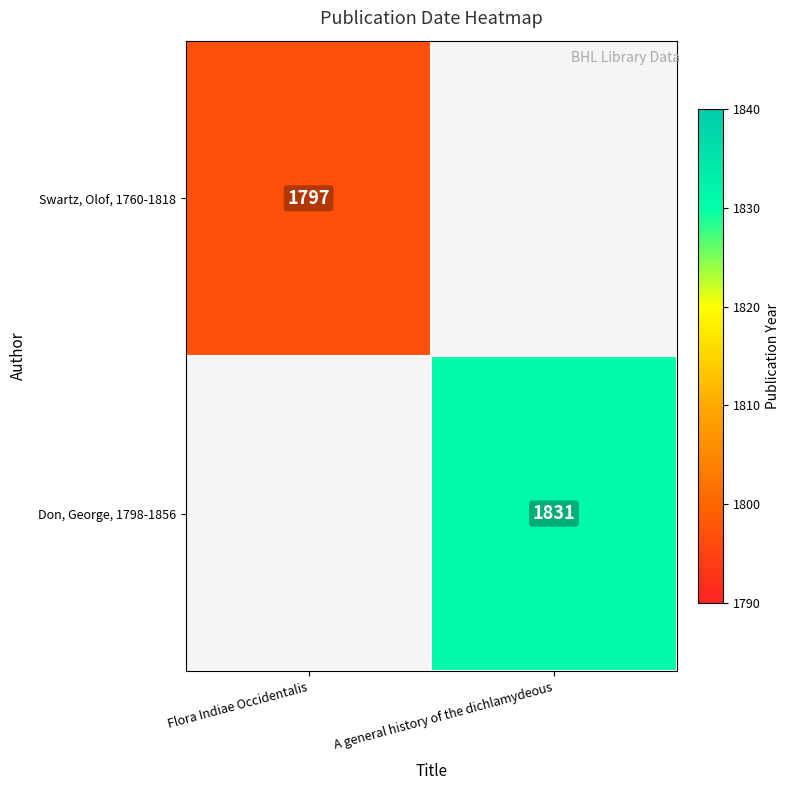

The value of Swartz, Olof, 1760-1818 at Flora Indiae Occidentalis is 3112. True or false?

False